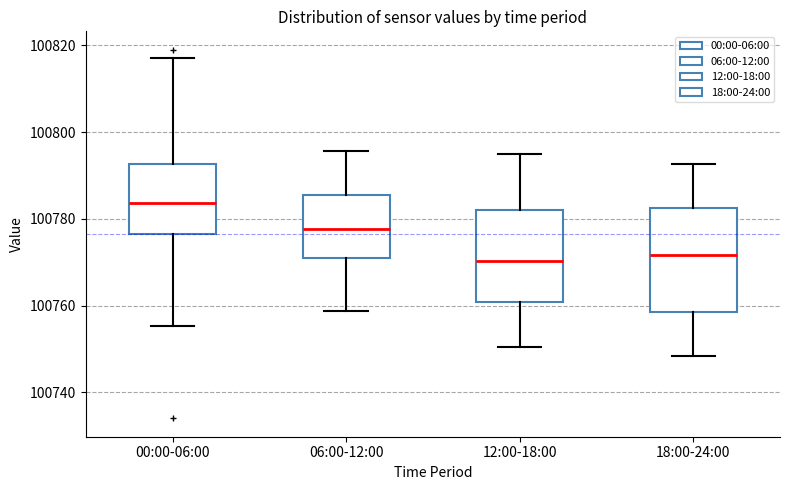

Reading left to right, transcribe this box plot: for each box, give where its median line is, the range the box spans, and where its two whiskers end, as read against the y-axis. The values are not printed on the chart, so give them approximately, as read against the axis.

00:00-06:00: median 100784, box 100776 to 100792, whiskers 100756 to 100818
06:00-12:00: median 100778, box 100770 to 100786, whiskers 100758 to 100796
12:00-18:00: median 100770, box 100760 to 100782, whiskers 100750 to 100794
18:00-24:00: median 100772, box 100758 to 100782, whiskers 100748 to 100792